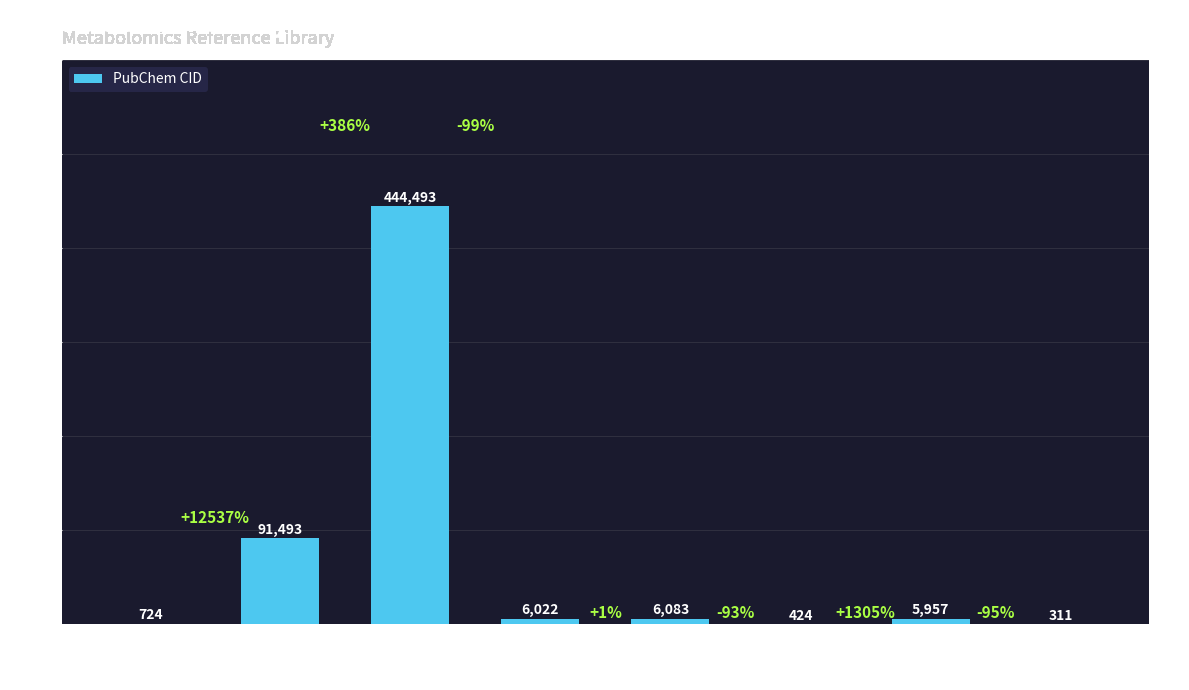

How many series are shown in this chart?

1